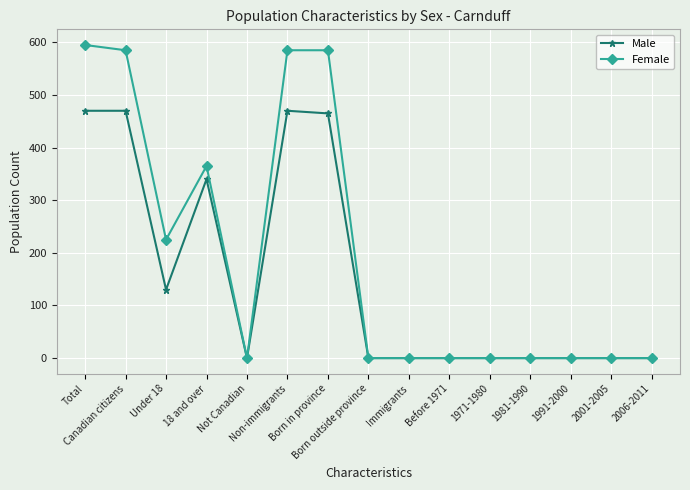

How many lines are shown in the chart?

2